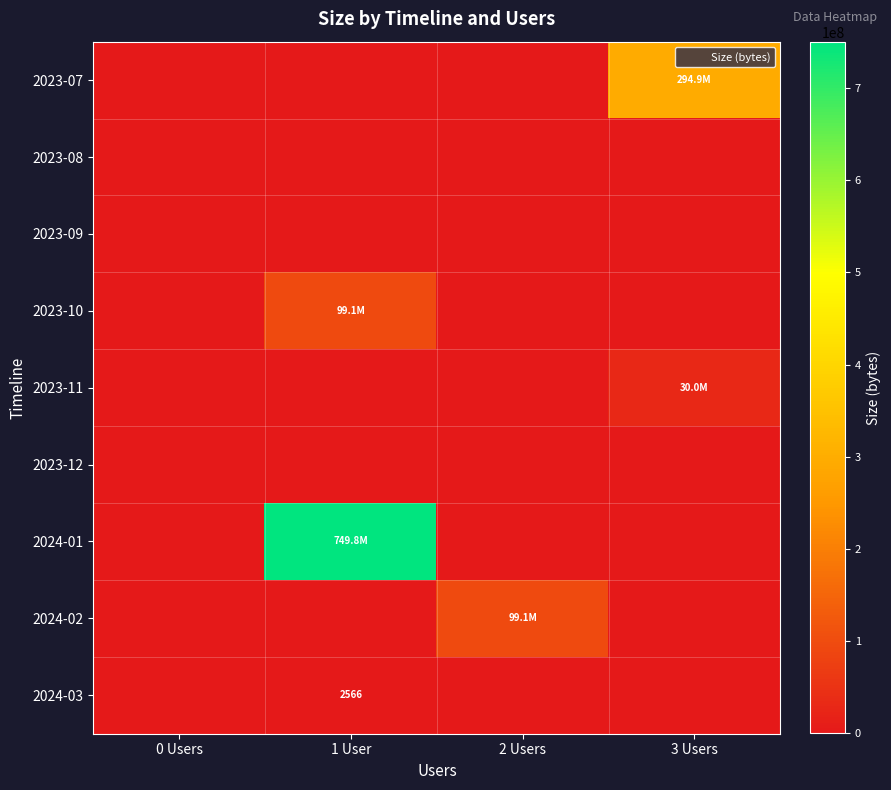

How many 2024-01 values are between 0 and 749799296?

4